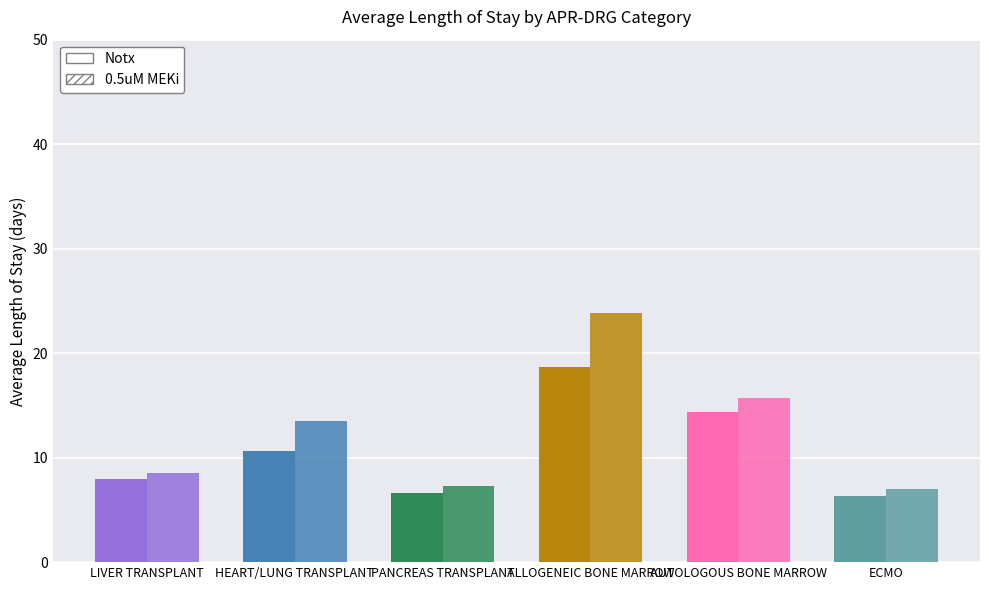

Which has a higher value, LIVER TRANSPLANT or ECMO?

LIVER TRANSPLANT